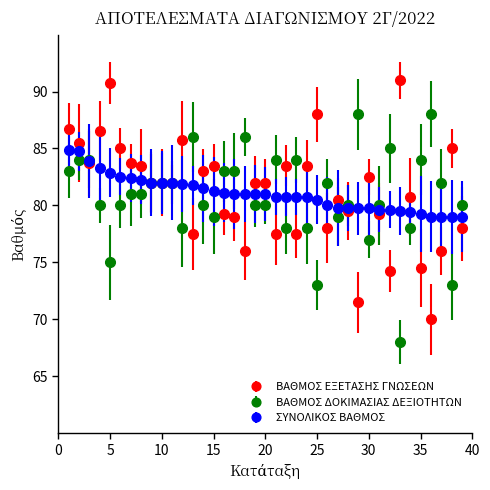

What is the minimum value for ΒΑΘΜΟΣ ΔΟΚΙΜΑΣΙΑΣ ΔΕΞΙΟΤΗΤΩΝ?

68.0